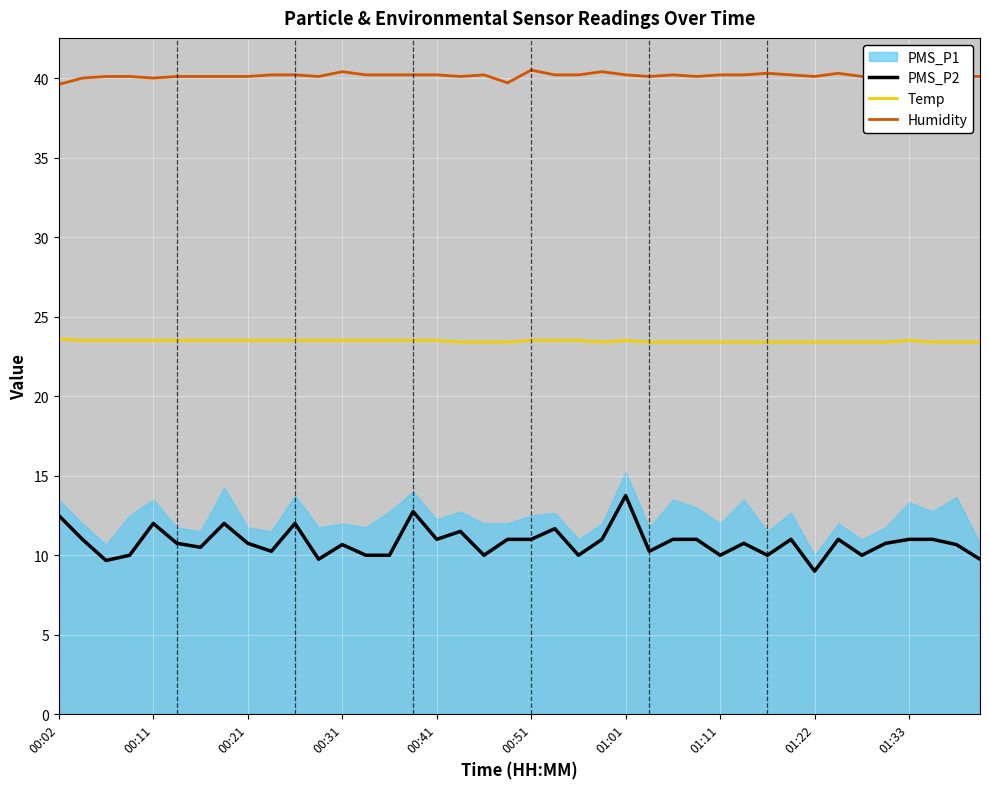

How many lines are shown in the chart?

3